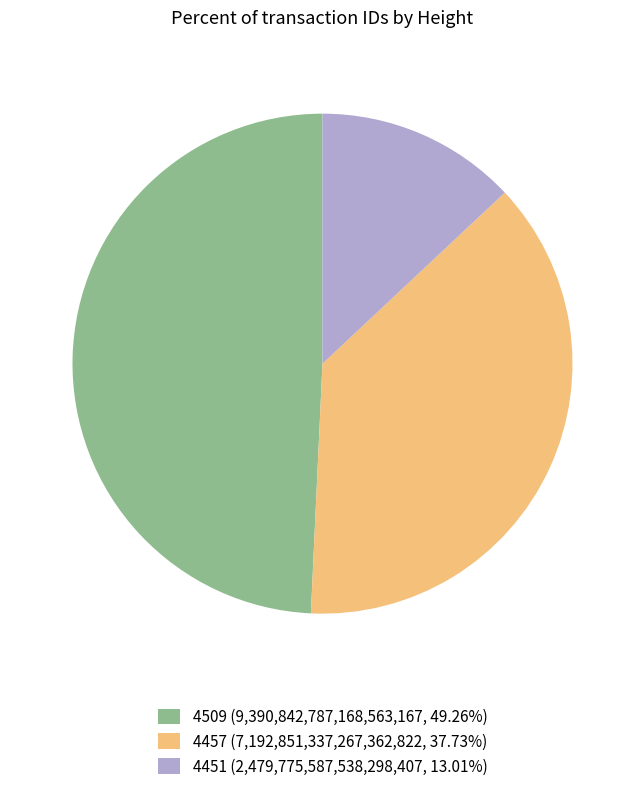

Is there a majority slice in this chart?

No